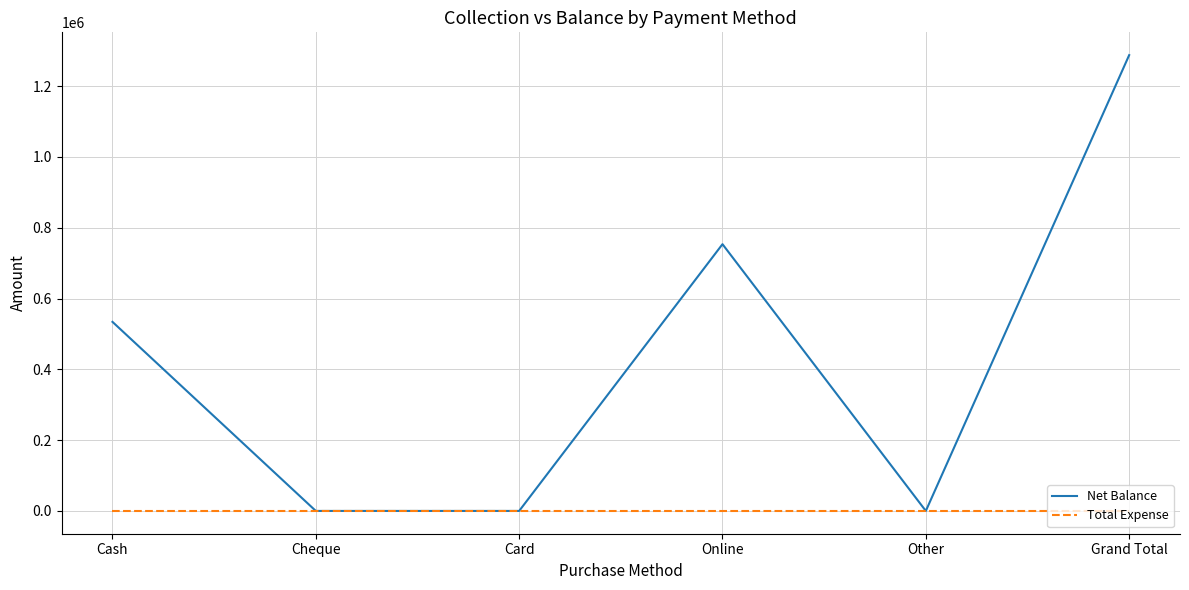

Is the value of Net Balance at Online greater than the value of Total Expense at Grand Total?

Yes